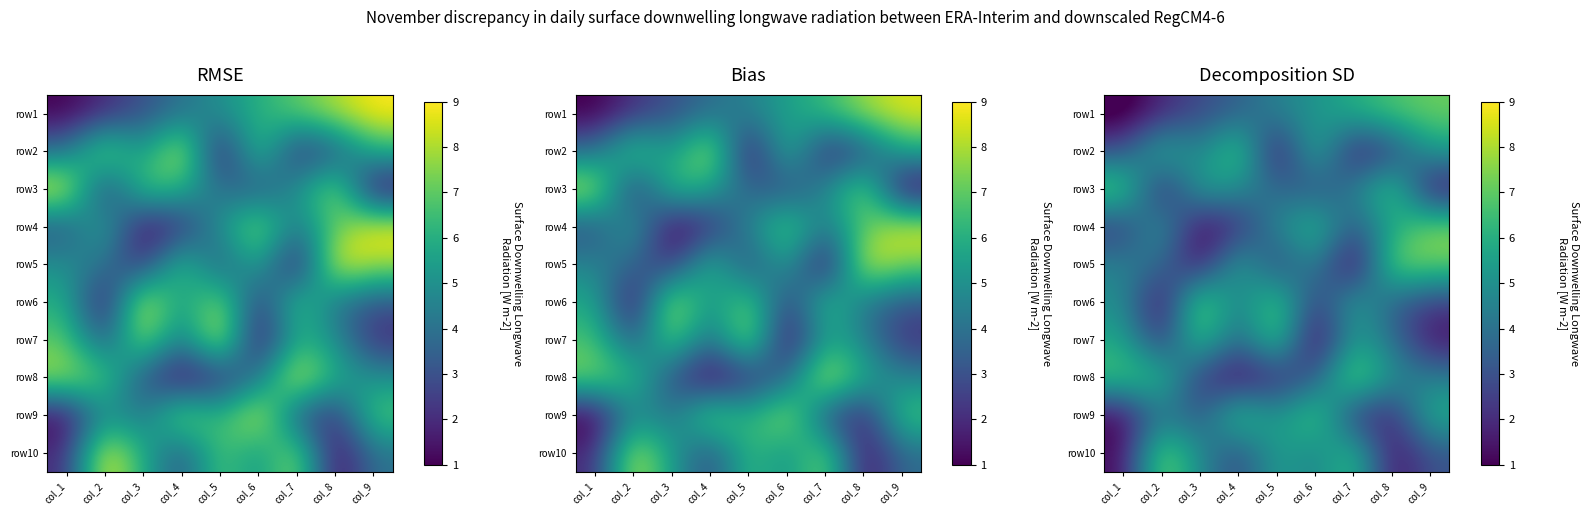

The value of row4 at col_1 is 3.6. True or false?

False